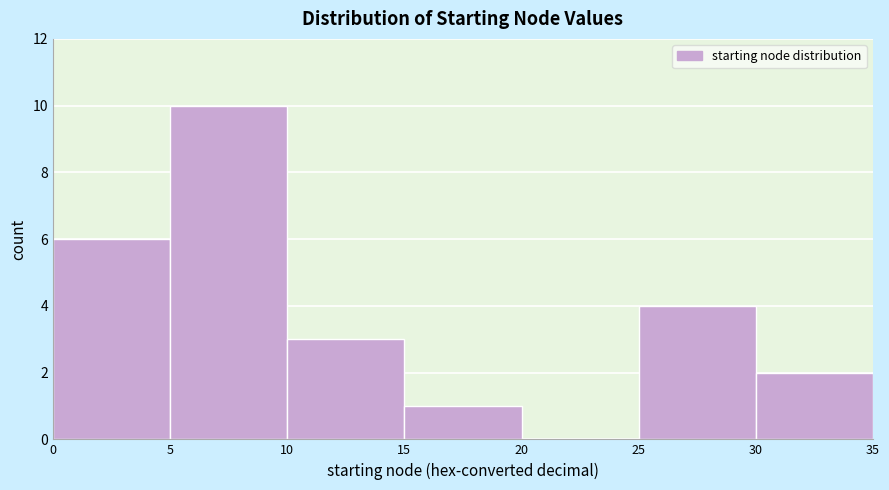

What is the height of the bar covering 0 to 5 on the x-axis? The values are not printed on the chart, so give them approximately, as read against the axis.

6